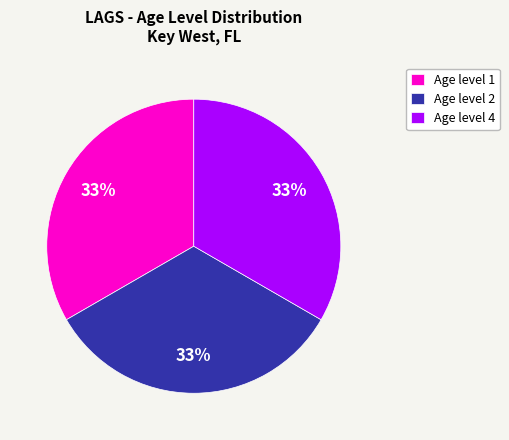

What percentage is the Age level 4 slice, to the nearest percent?

33%